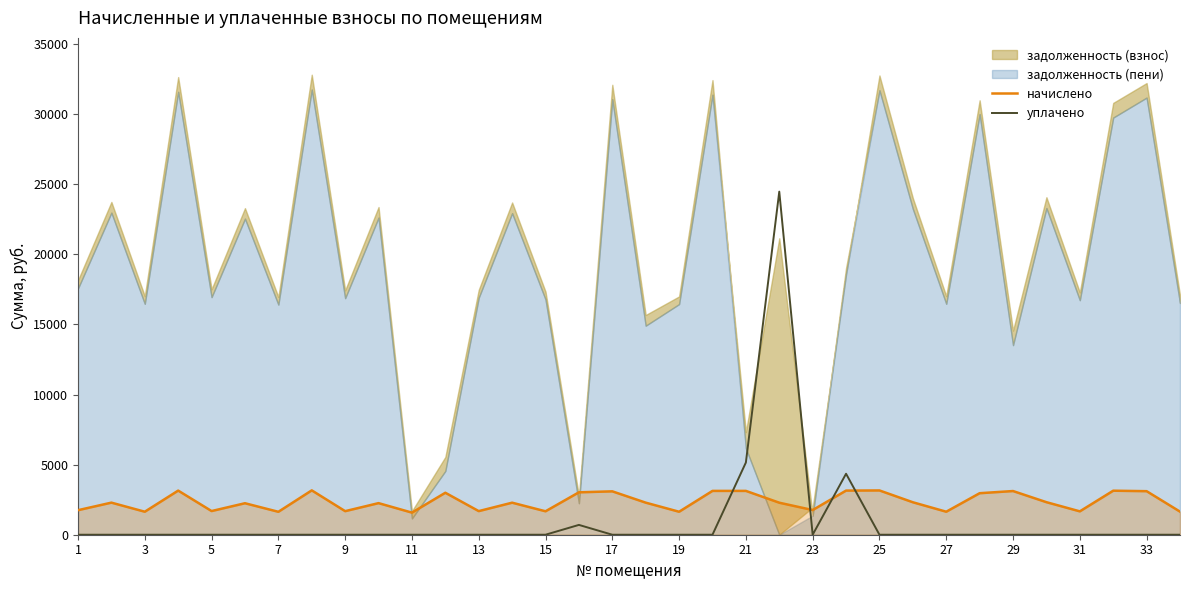

The value of уплачено at 33 is 0.0. True or false?

True